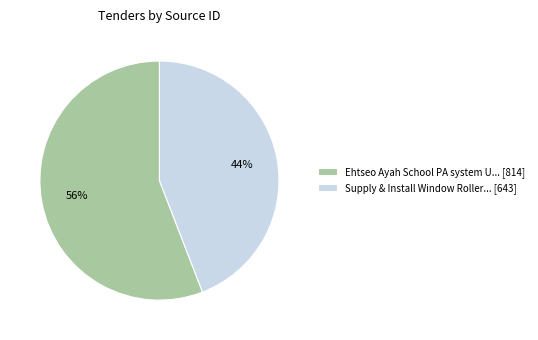

True or false: Supply & Install Window Roller... [643] accounts for 44% of the total.

True